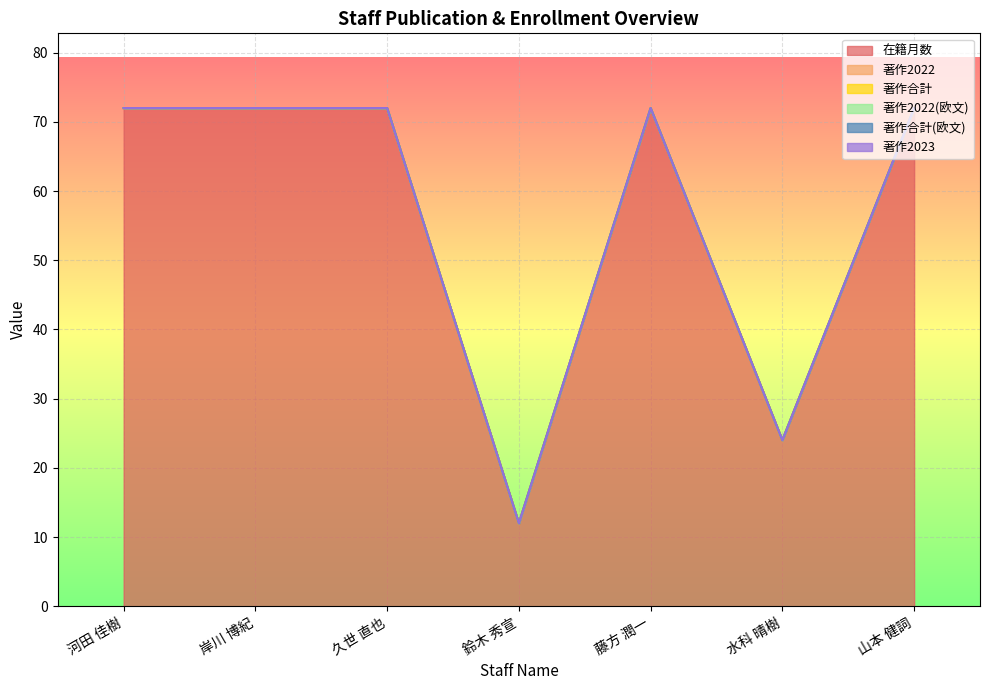

What is the label of the 2nd point from the right?

水科 晴樹